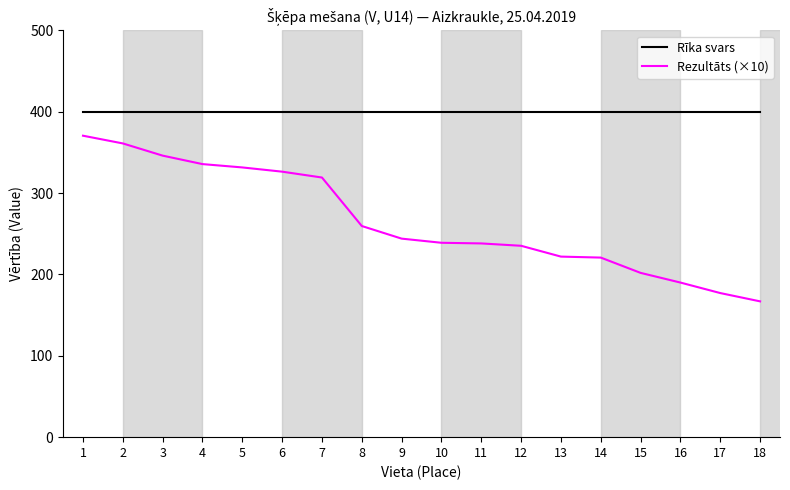

Is the value of Rīka svars at 12 greater than the value of Rezultāts (×10) at 9?

Yes